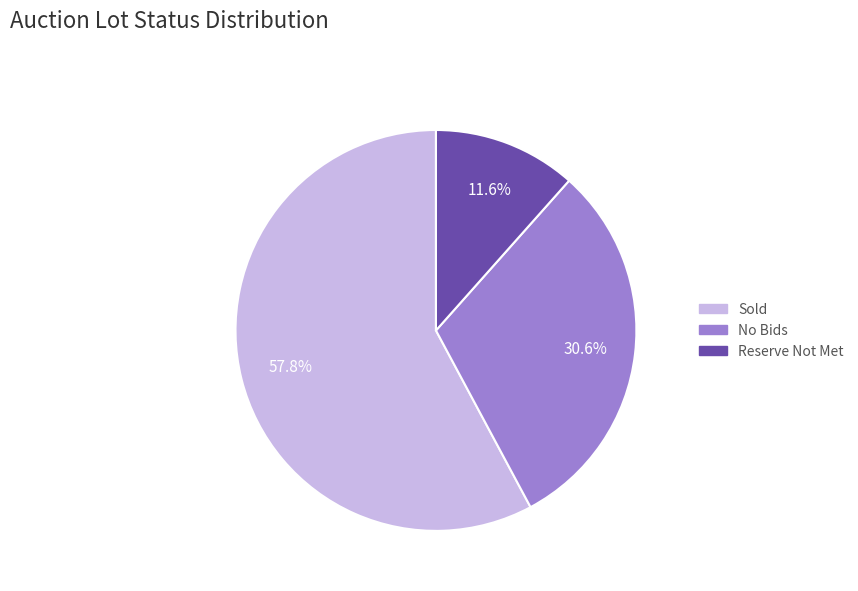

What is the largest slice in the pie chart?

Sold